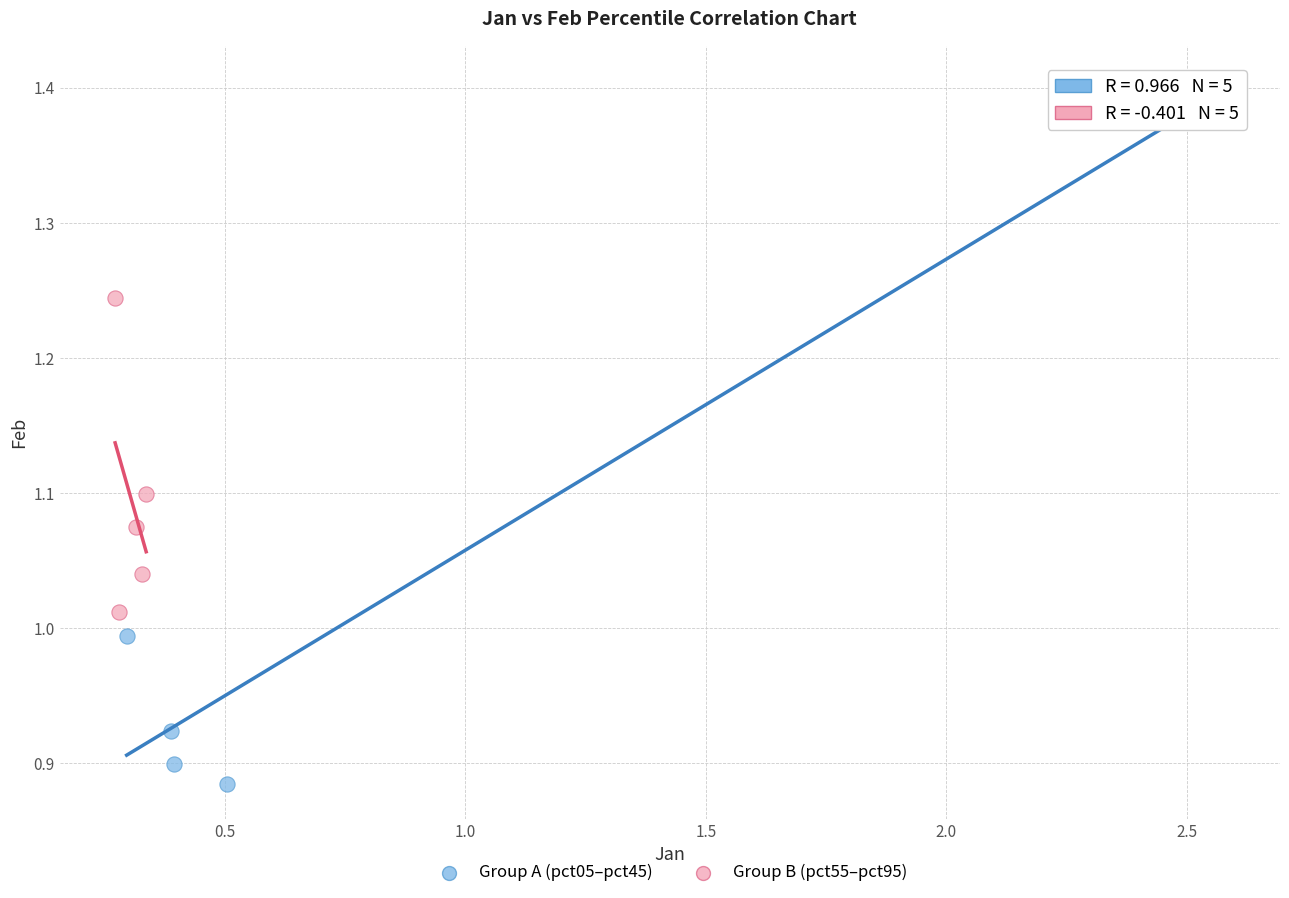

Which series reaches the minimum Y coordinate?

Group A (pct05–pct45)